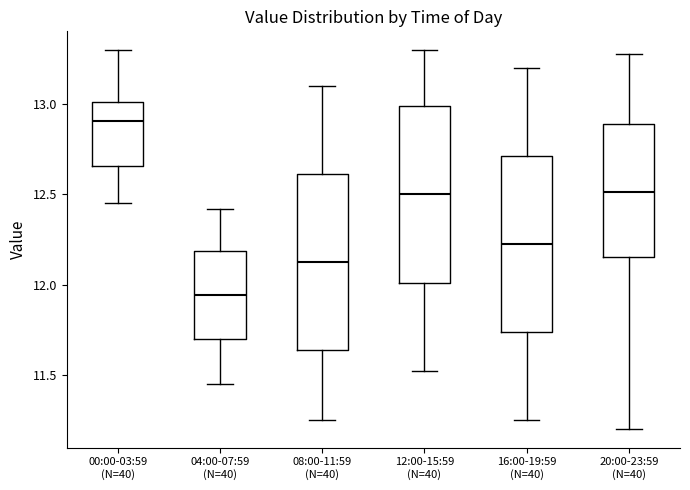

Where is the lower edge of the box for 00:00-03:59 (N=40) on the y-axis? The values are not printed on the chart, so give them approximately, as read against the axis.

12.65